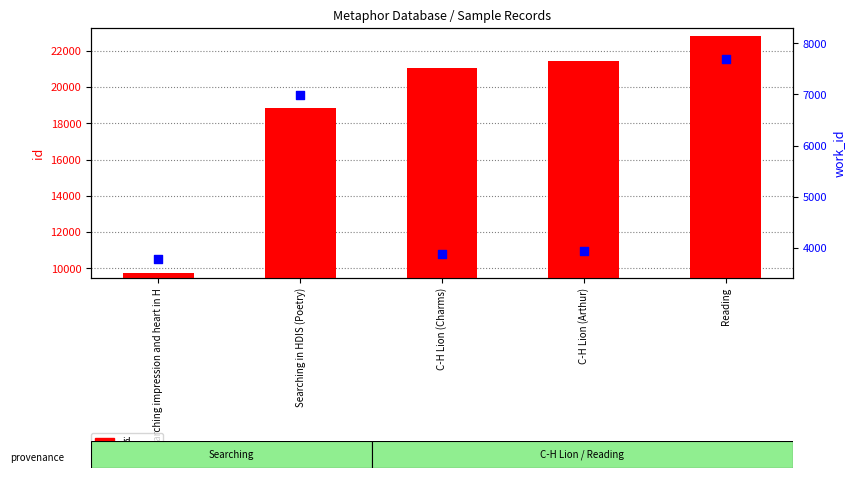

Which series has the widest spread of Y values?

id